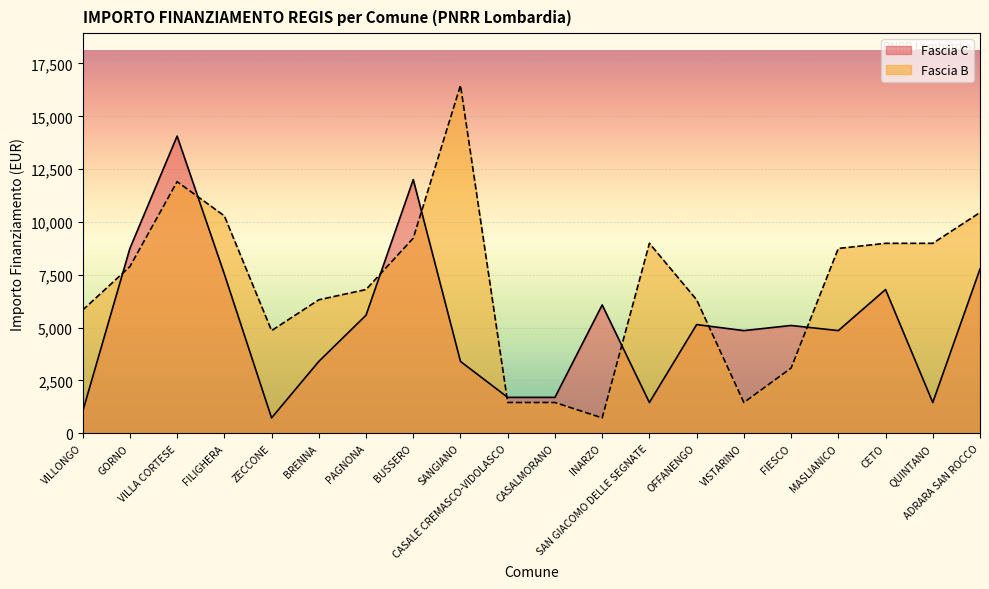

Which category has the highest value across all series?

SANGIANO